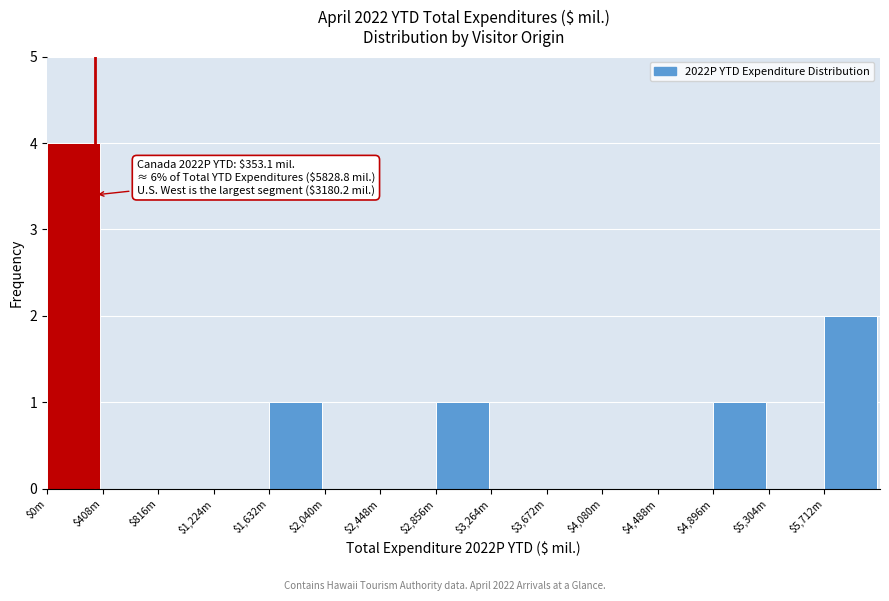

Is it true that the value at $1,632m is 2?

False